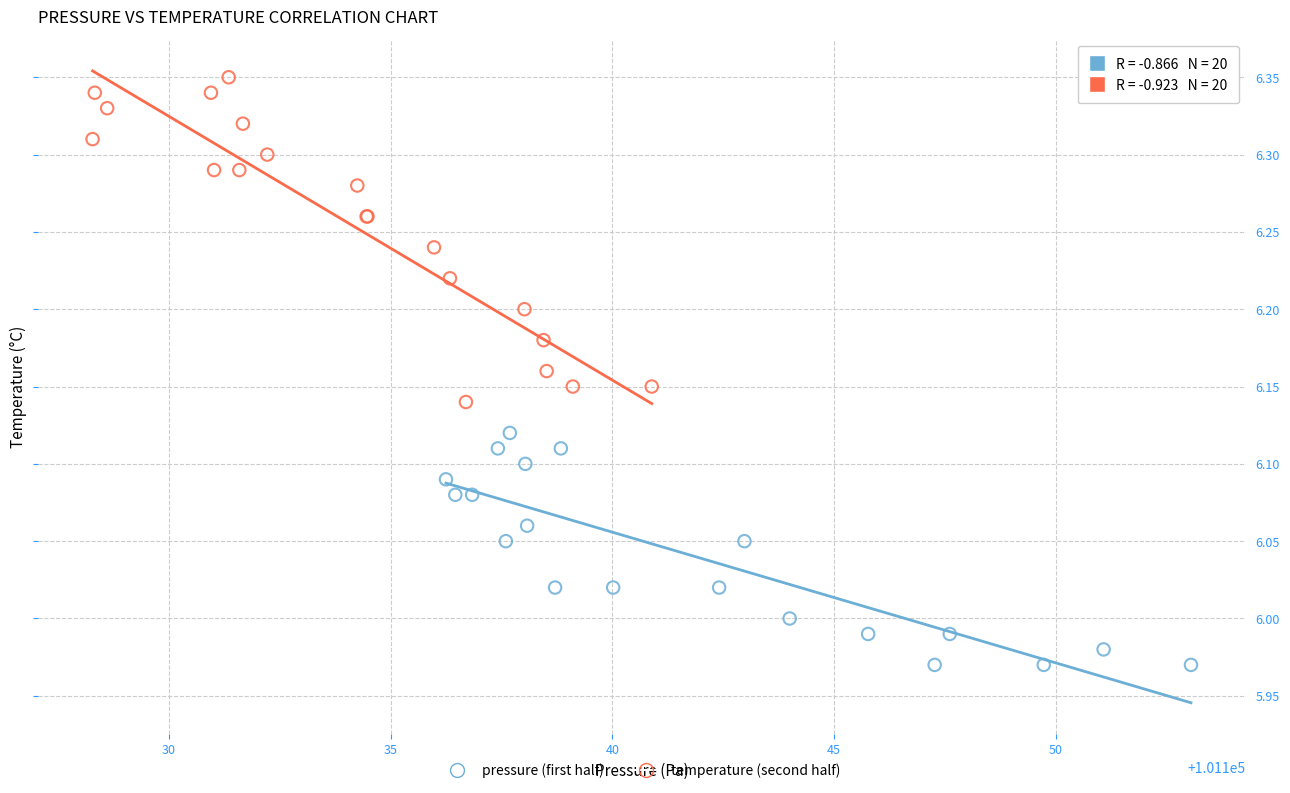

Which series reaches the minimum Y coordinate?

pressure (first half)